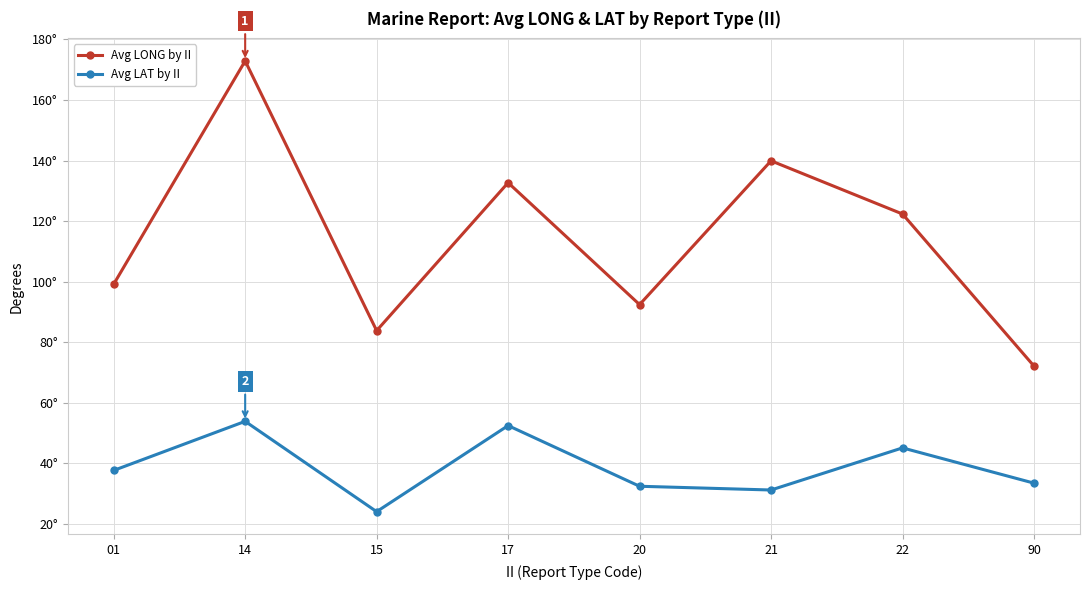

How many interior local valleys does the Avg LAT by II series have?

2